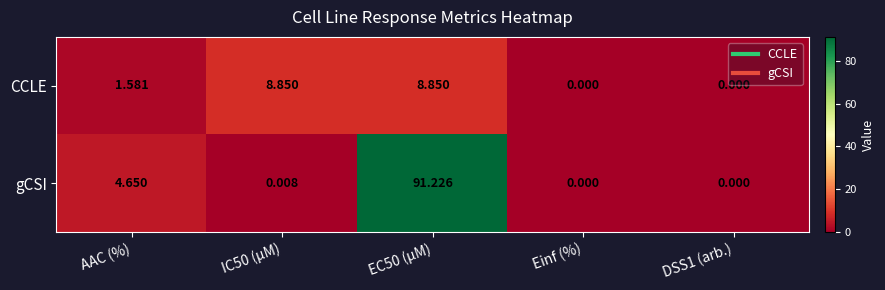

At how many categories does at least one series exceed 40?

1